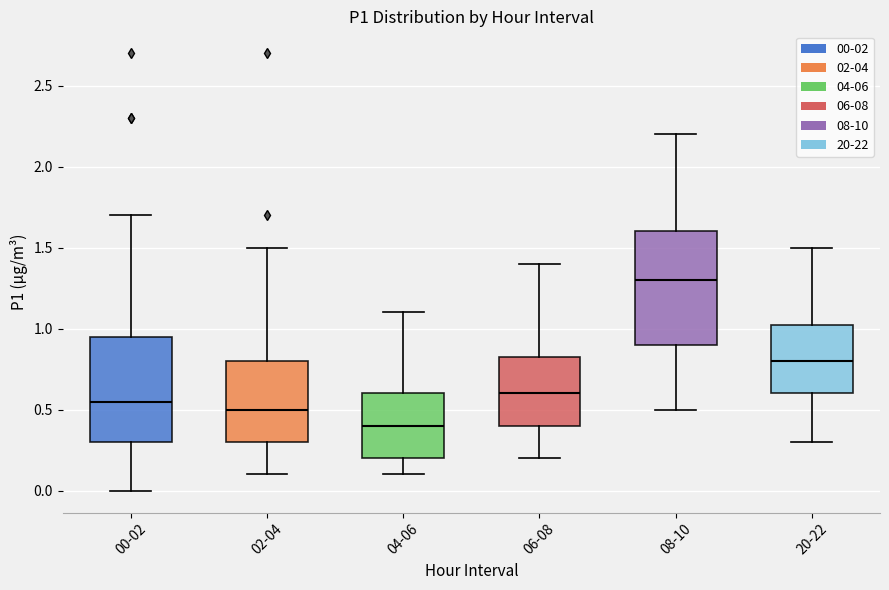

Reading left to right, read every box against the y-axis: the position of its median line, the range the box covers, and the ends of its whiskers. The values are not printed on the chart, so give them approximately, as read against the axis.

00-02: median 0.55, box 0.30 to 0.95, whiskers 0.00 to 1.70
02-04: median 0.50, box 0.30 to 0.80, whiskers 0.10 to 1.50
04-06: median 0.40, box 0.20 to 0.60, whiskers 0.10 to 1.10
06-08: median 0.60, box 0.40 to 0.85, whiskers 0.20 to 1.40
08-10: median 1.30, box 0.90 to 1.60, whiskers 0.50 to 2.20
20-22: median 0.80, box 0.60 to 1.05, whiskers 0.30 to 1.50